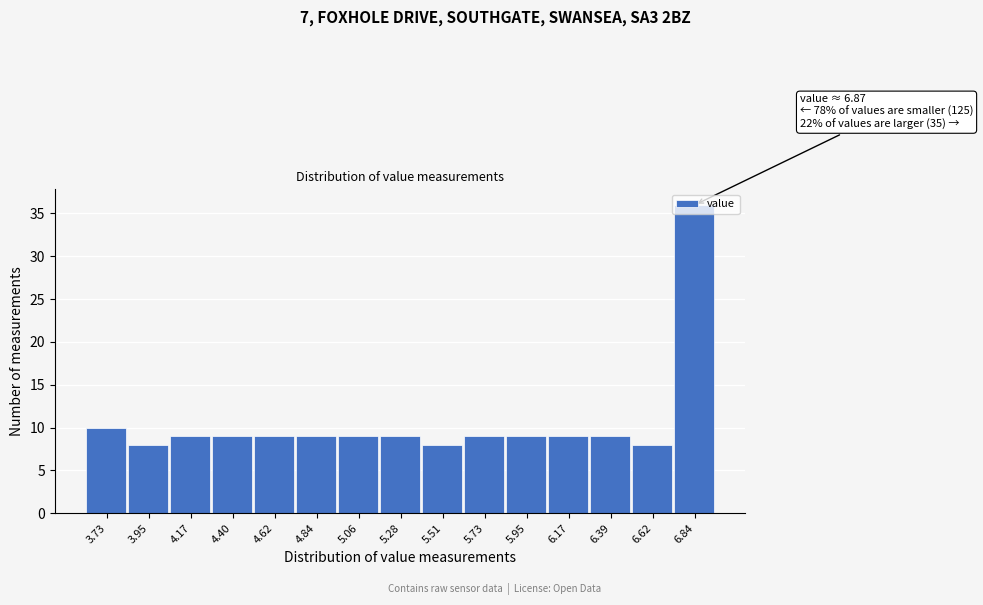

What is the difference between the maximum and minimum values?

28